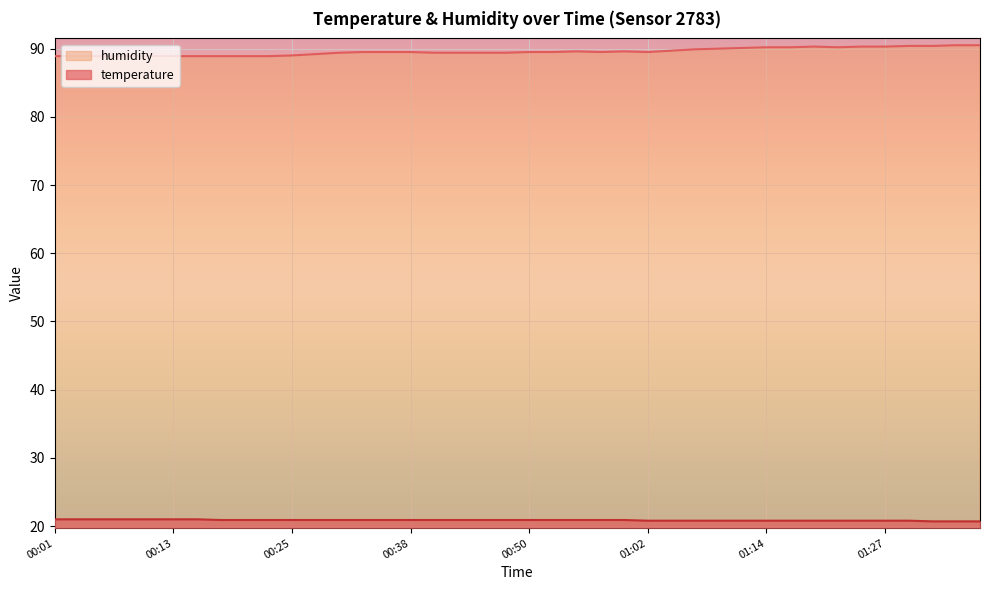

True or false: temperature and humidity intersect in this chart.

False